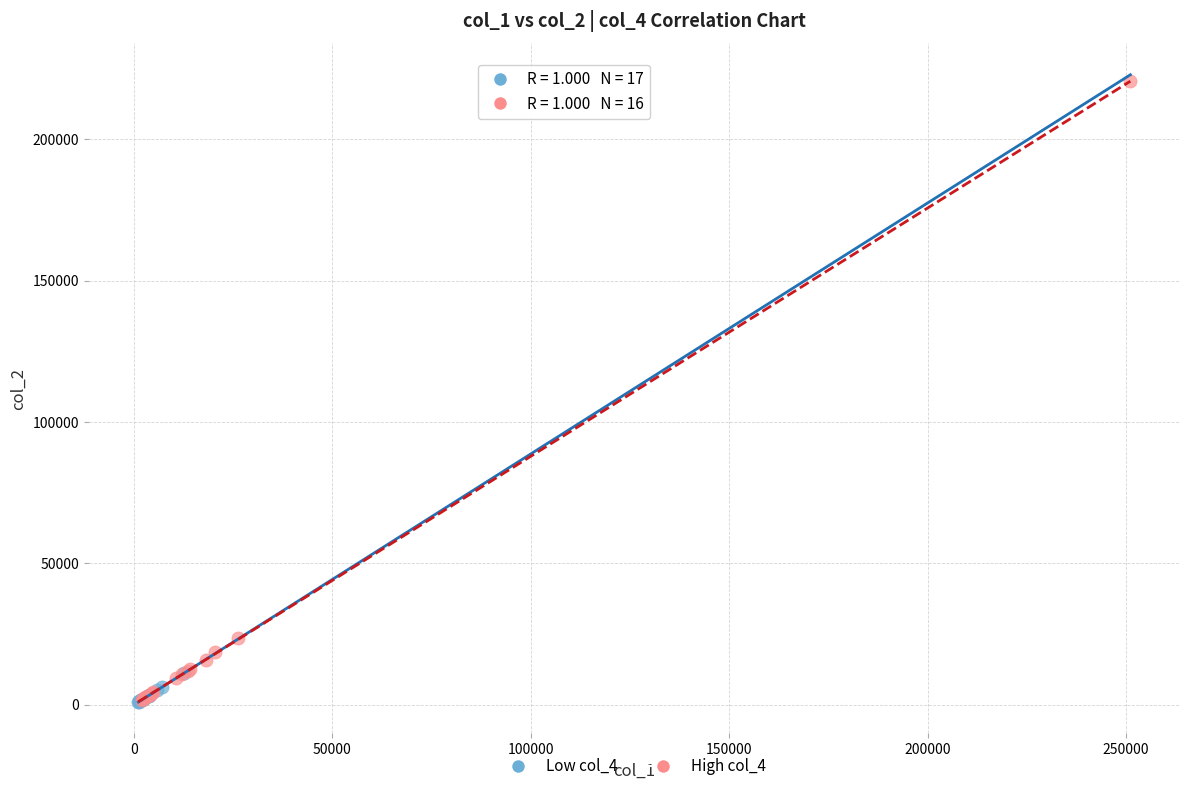

Which series has the largest Y range (max minus min)?

High col_4